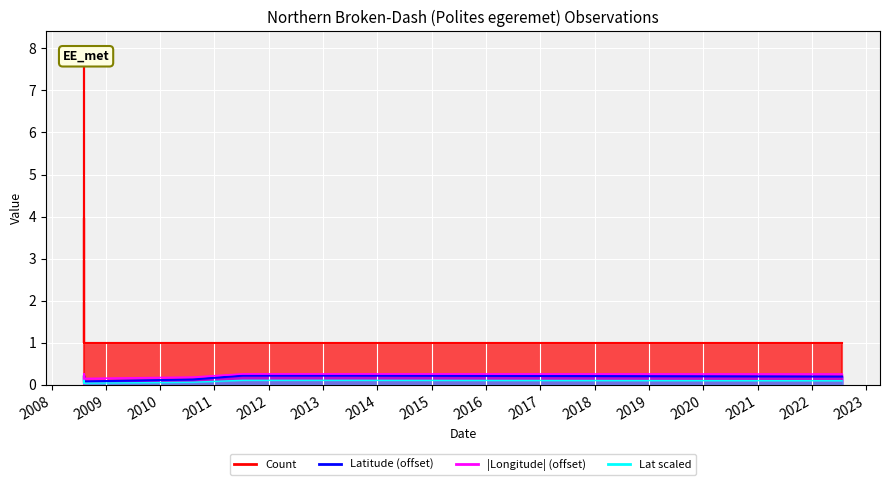

Is the value of Count at 2010-08-08 greater than the value of Latitude at 2008-08-06?

Yes